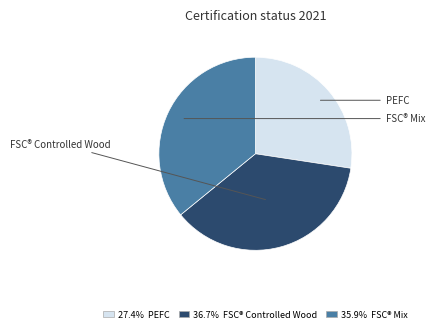

Is there any slice that represents more than half of the pie?

No